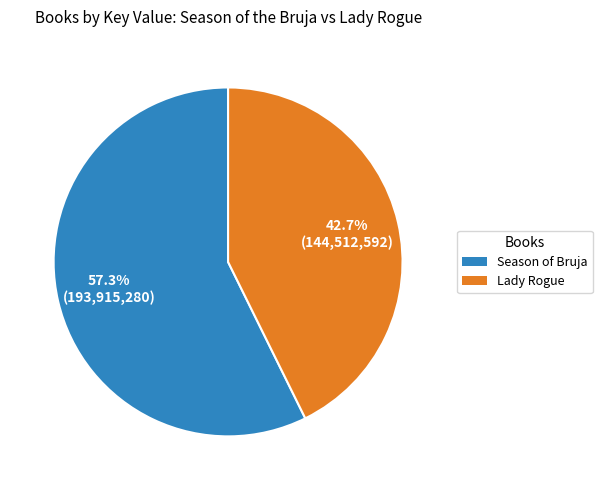

Which category has the smallest portion of the pie?

Lady Rogue